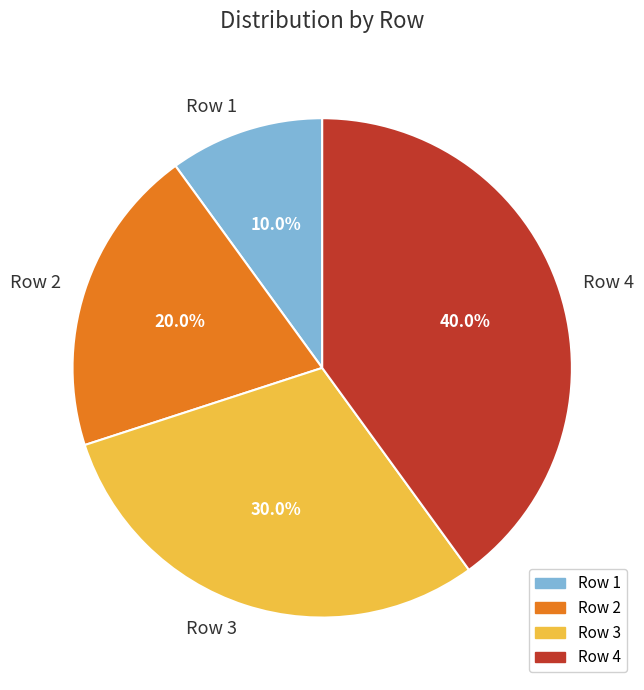

True or false: Row 2 accounts for 20% of the total.

True